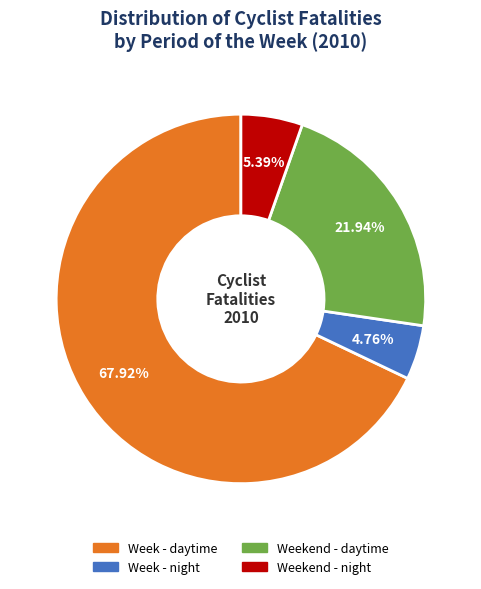

To the nearest percent, what is the combined percentage of Weekend - night and Week - daytime?

73%